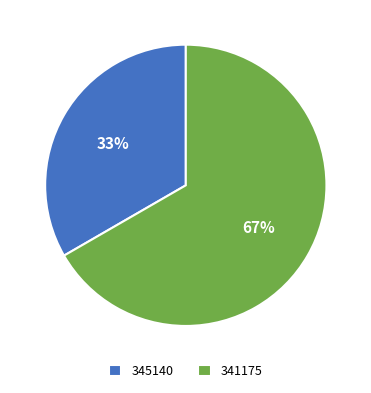

What percentage is the 341175 slice, to the nearest percent?

67%